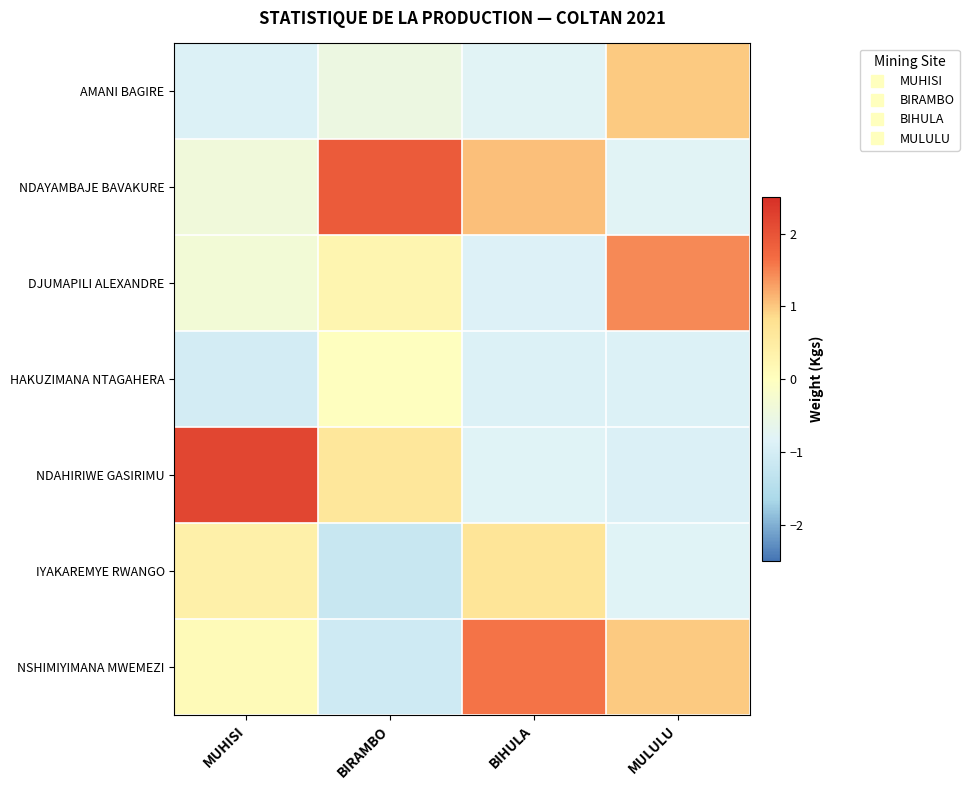

Reading left to right, what are all the values shown in this chart?

AMANI BAGIRE: MUHISI=-0.9	BIRAMBO=-0.5	BIHULA=-0.8	MULULU=1.0
NDAYAMBAJE BAVAKURE: MUHISI=-0.4	BIRAMBO=1.9	BIHULA=1.1	MULULU=-0.8
DJUMAPILI ALEXANDRE: MUHISI=-0.3	BIRAMBO=0.3	BIHULA=-0.9	MULULU=1.5
HAKUZIMANA NTAGAHERA: MUHISI=-1.0	BIRAMBO=-0.0	BIHULA=-0.9	MULULU=-0.9
NDAHIRIWE GASIRIMU: MUHISI=2.2	BIRAMBO=0.6	BIHULA=-0.8	MULULU=-0.9
IYAKAREMYE RWANGO: MUHISI=0.4	BIRAMBO=-1.2	BIHULA=0.7	MULULU=-0.8
NSHIMIYIMANA MWEMEZI: MUHISI=0.1	BIRAMBO=-1.1	BIHULA=1.6	MULULU=1.0